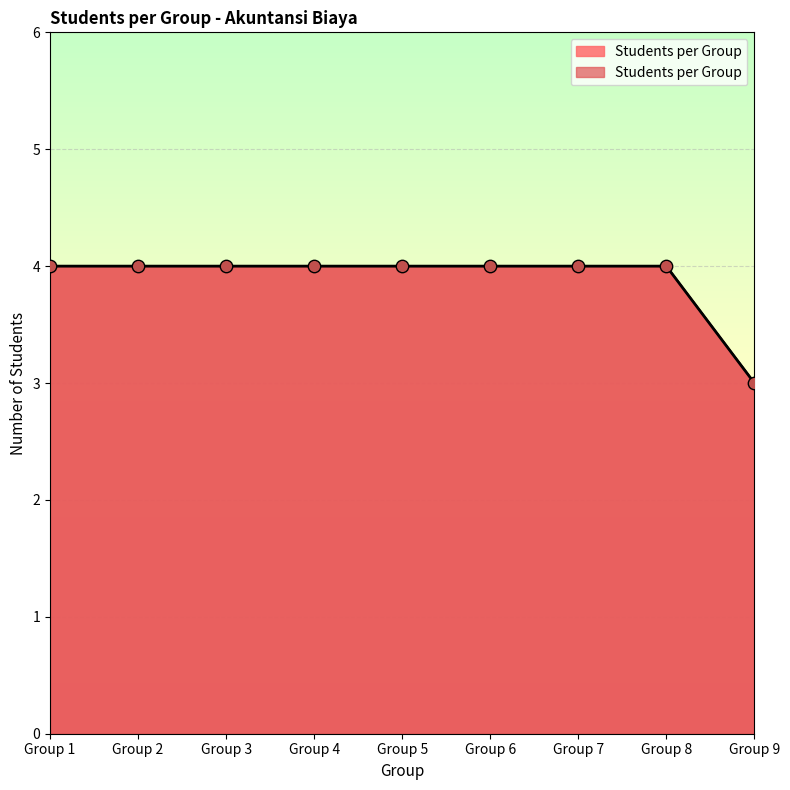

What is the ratio of the value at Group 5 to the value at Group 3?

1.0